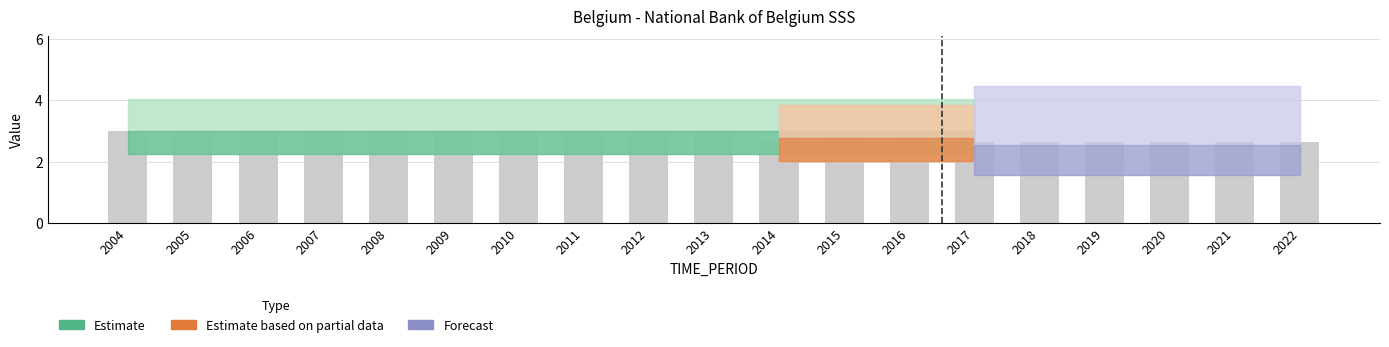

Does the chart contain any negative values?

No